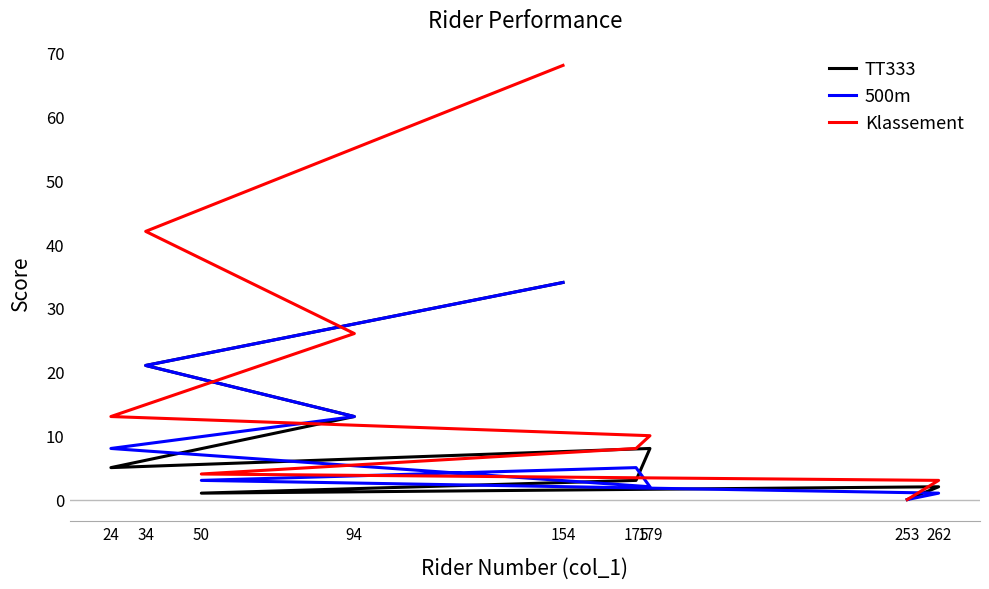

Where is 500m nearest to the value 17?

34